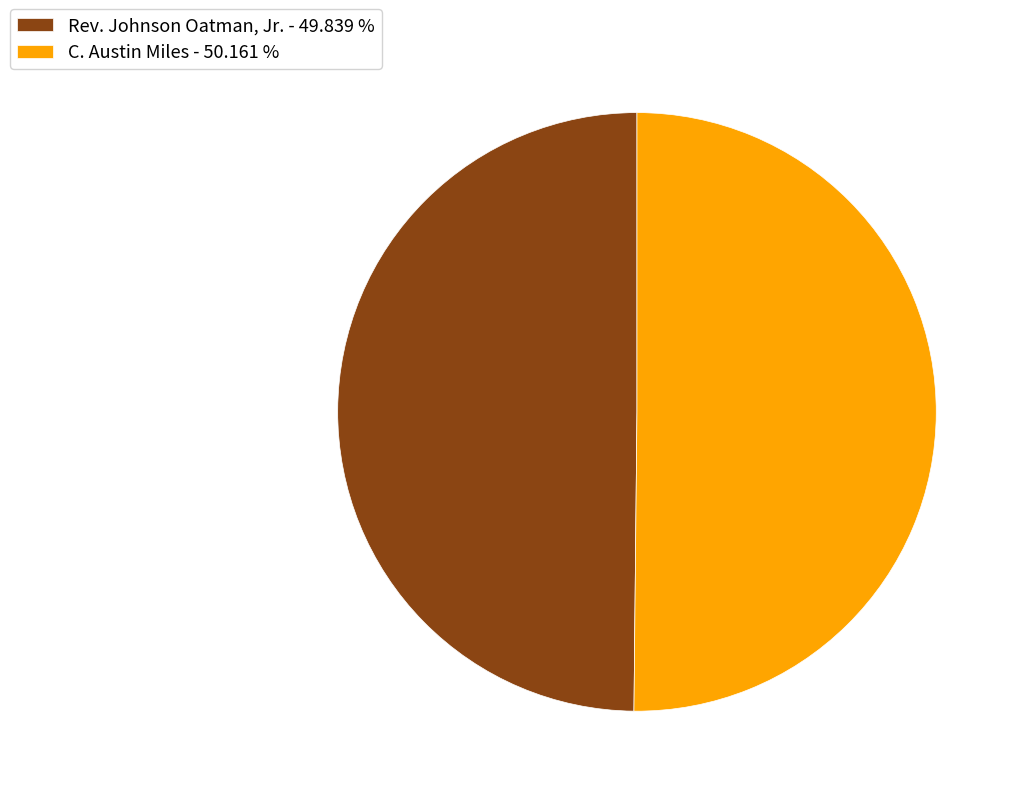

Is the sum of Rev. Johnson Oatman, Jr. and C. Austin Miles greater than half?

Yes